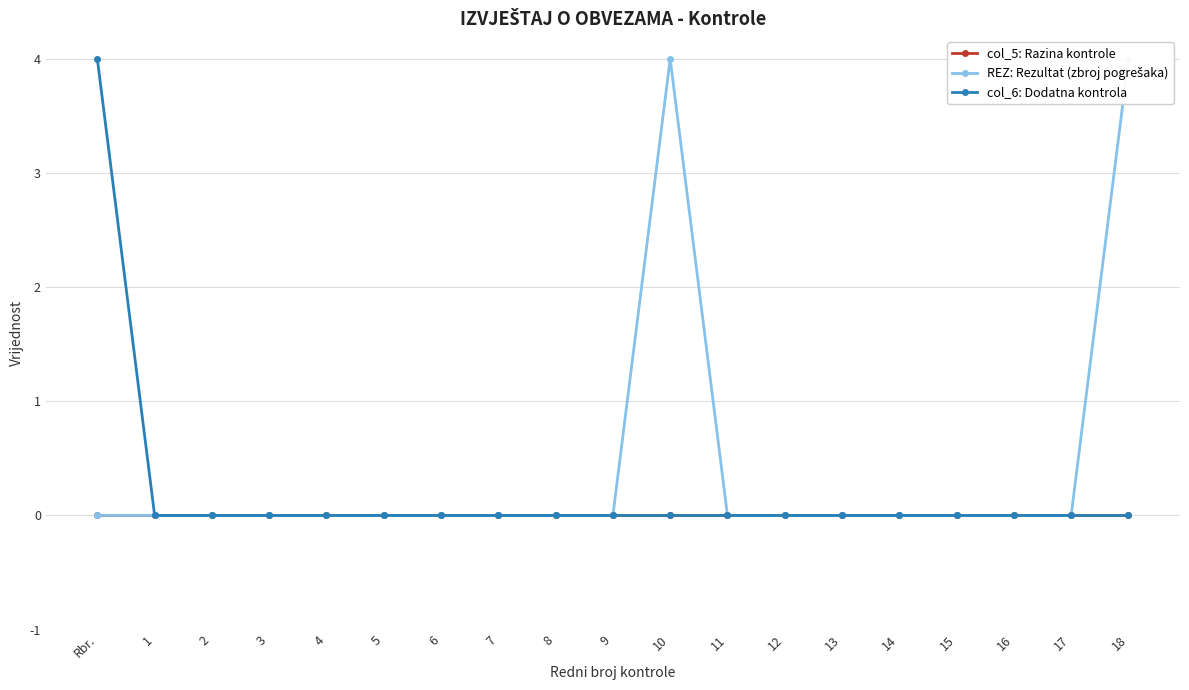

Is the value of col_5: Razina kontrole at 10 greater than the value of REZ: Rezultat (zbroj pogrešaka) at 2?

No